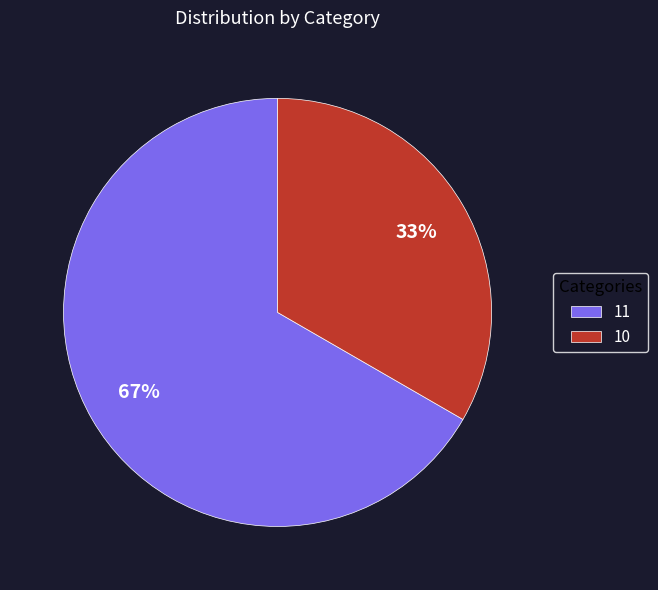

To the nearest percent, what is the average slice percentage?

50%